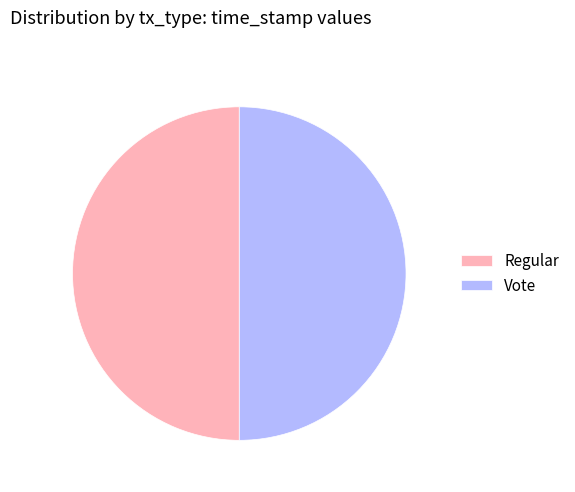

What is the ratio of the value at Vote to the value at Regular?

1.0